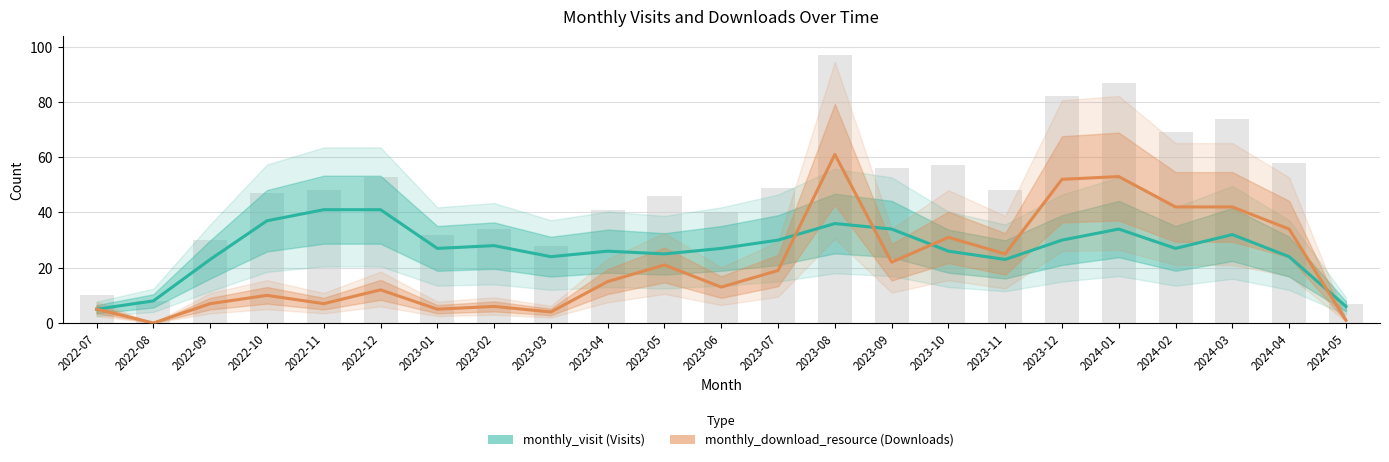

True or false: monthly_visit has a value of 42 at 2024-02.

False